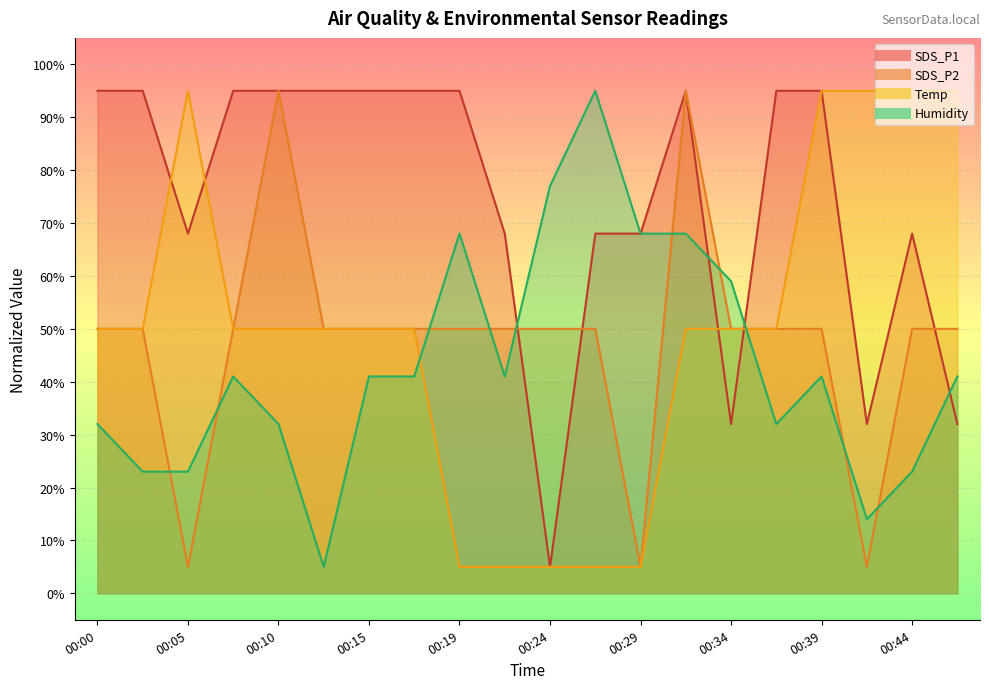

Is the value of Humidity at 00:27 greater than the value of SDS_P1 at 00:15?

No